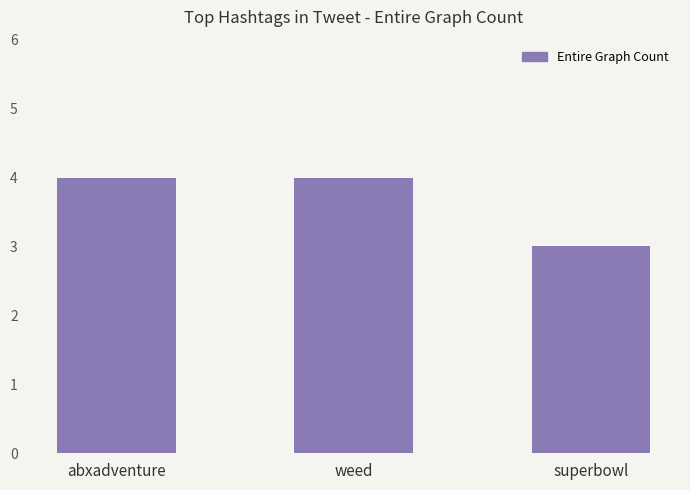

The chart shows a value of 4 at weed. True or false?

True